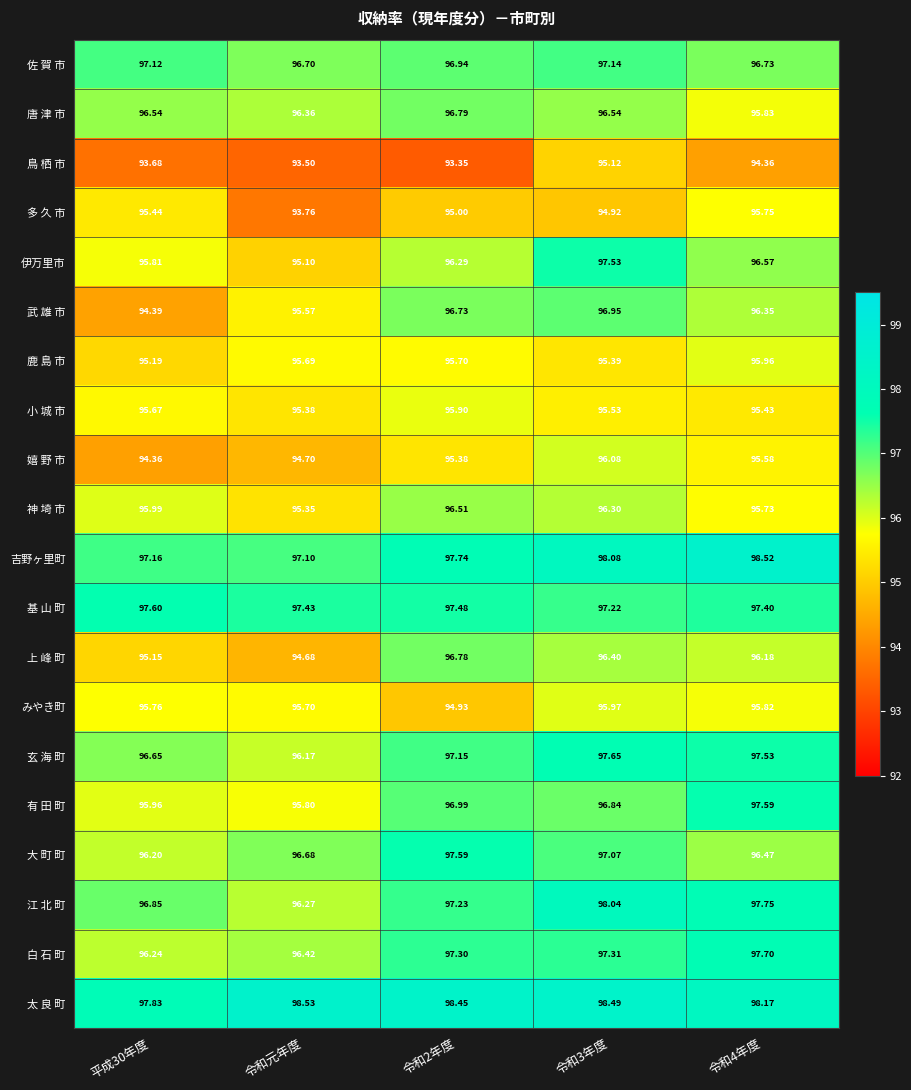

What is the maximum value shown in the chart?

98.5